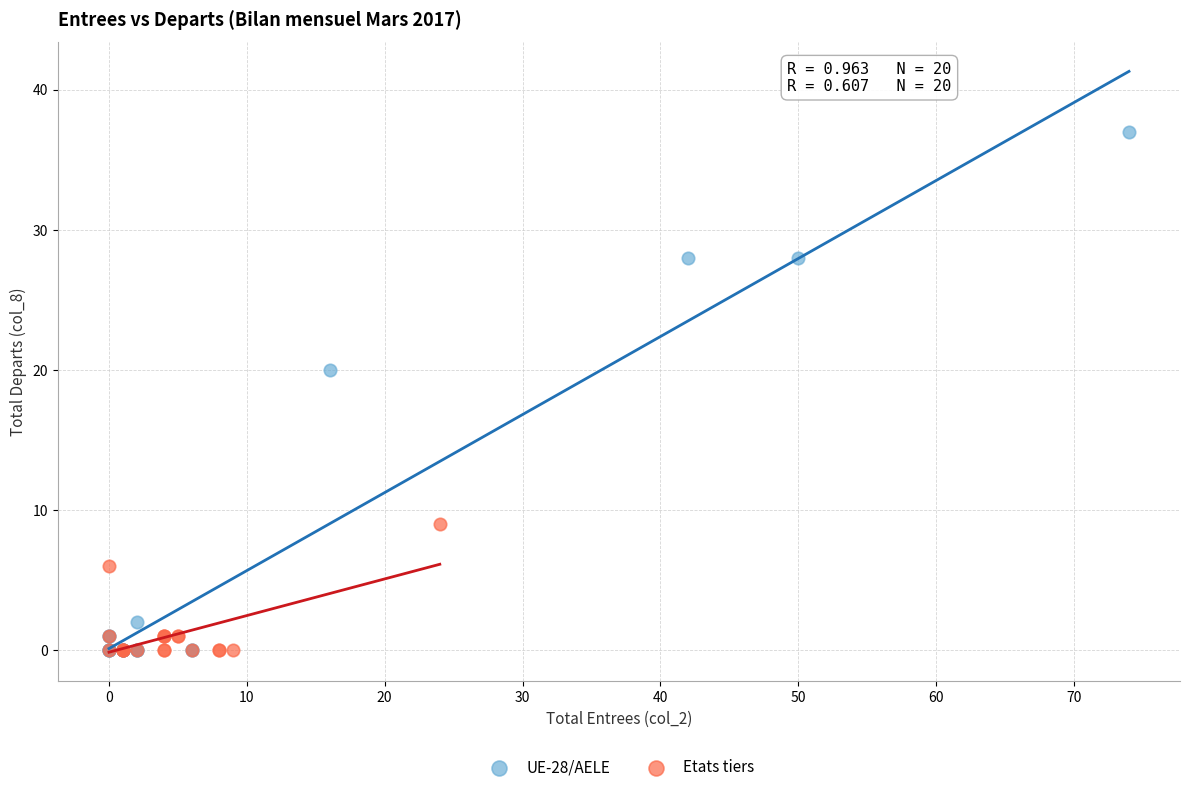

What are all the series names shown in the legend?

UE-28/AELE, Etats tiers